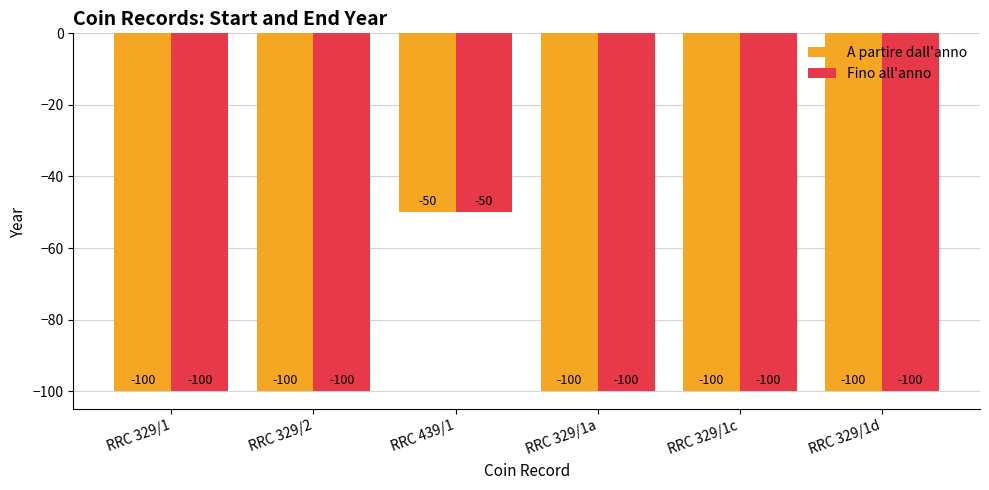

Reading right to left, list all the values displayed in this chart.

A partire dall'anno: -100	-100	-100	-50	-100	-100
Fino all'anno: -100	-100	-100	-50	-100	-100